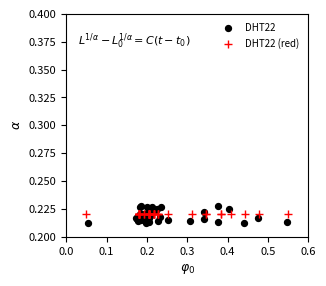

Which series contains the highest Y value?

DHT22